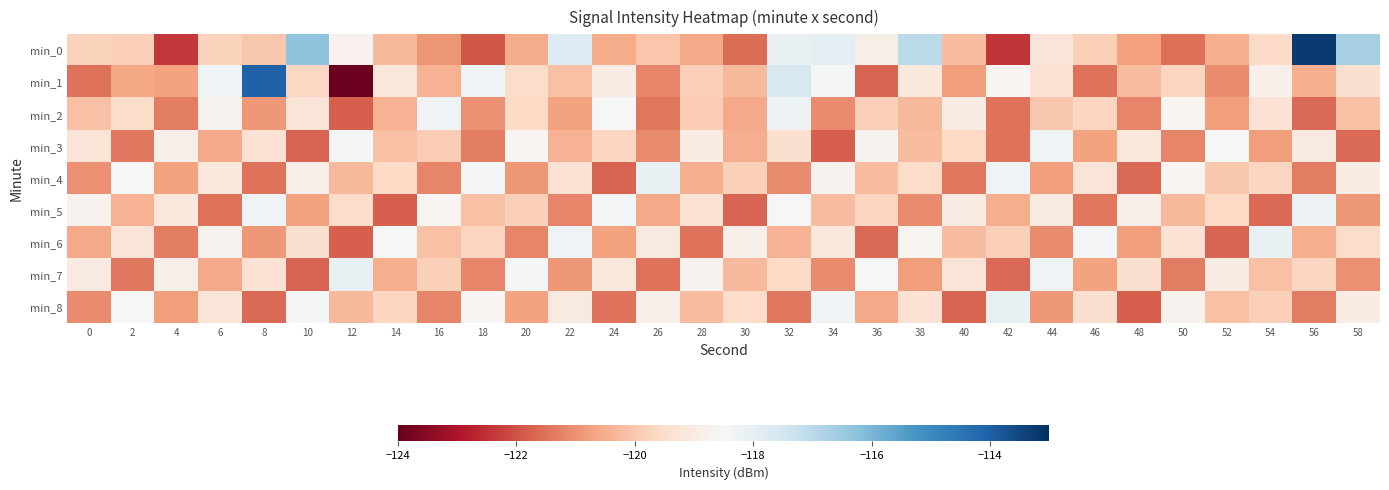

At how many categories does at least one series exceed -119?

30